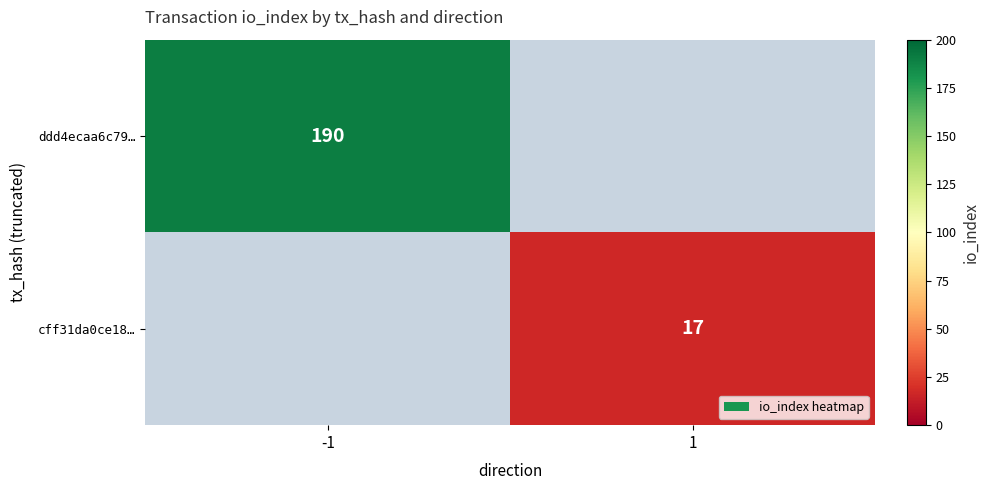

True or false: ddd4ecaa6c79… has a value of 119 at -1.

False